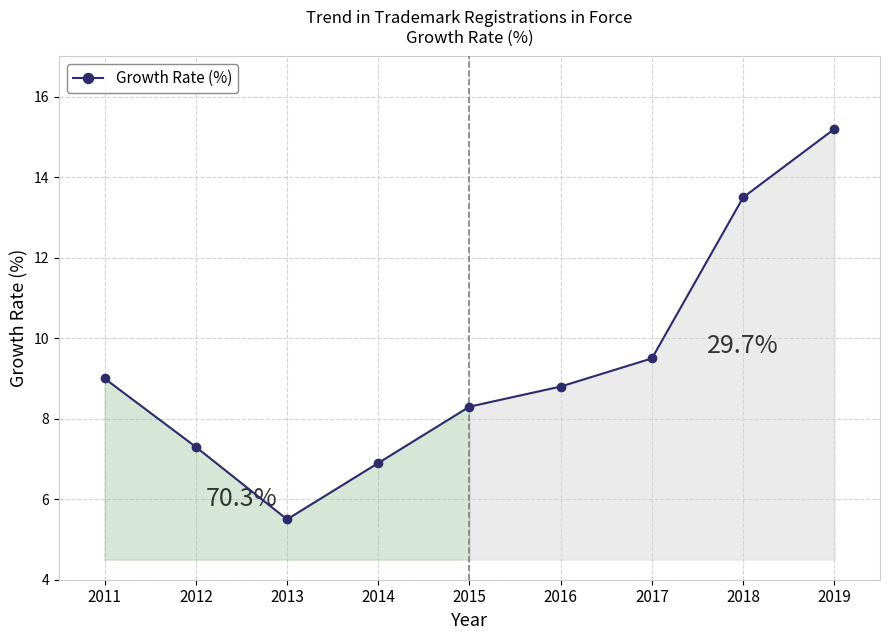

List the labels in order of value, smallest first.

2013, 2014, 2012, 2015, 2016, 2011, 2017, 2018, 2019